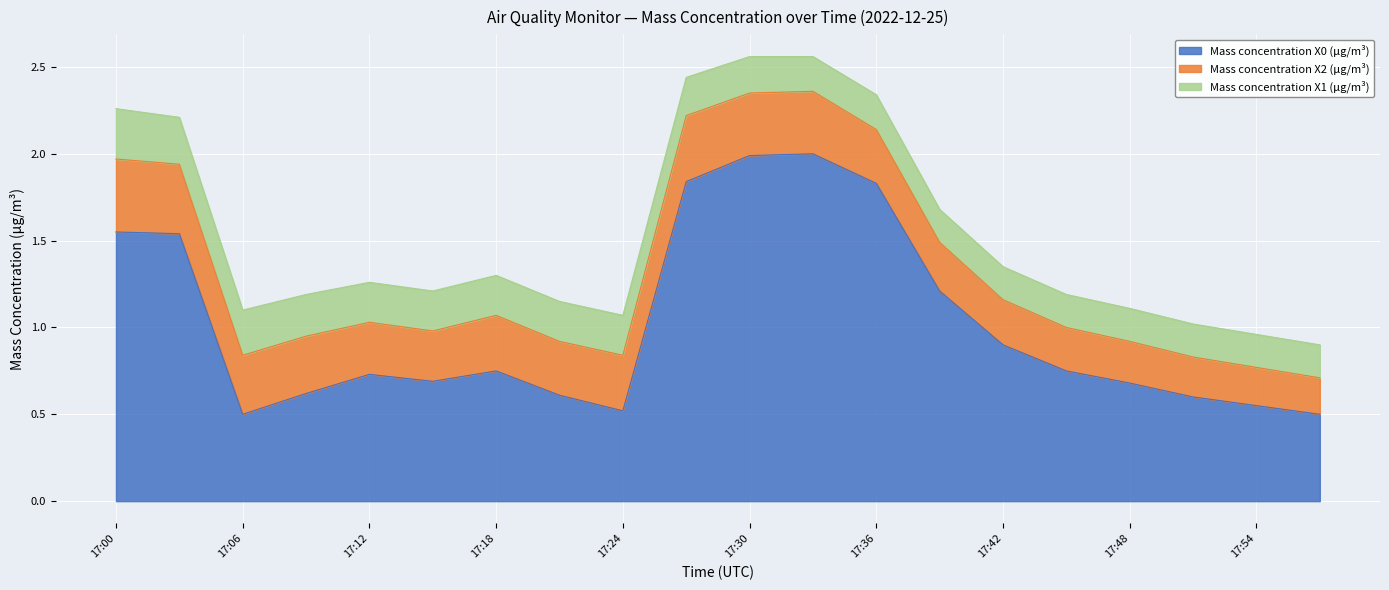

What is the average value of the Mass concentration X2 (μg/m³) series?

0.3